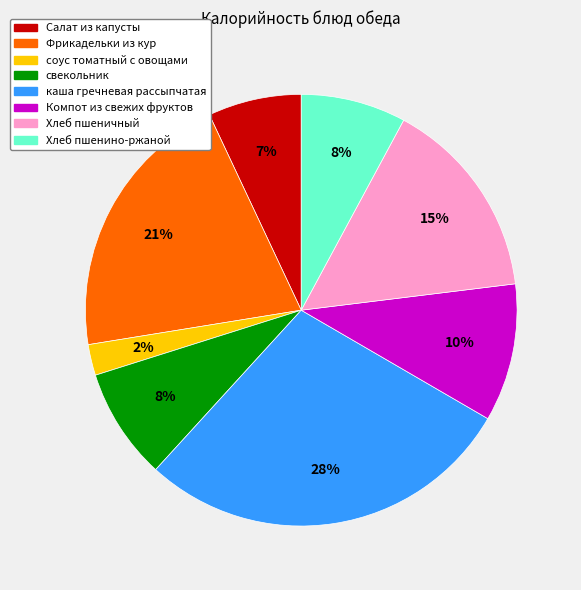

To the nearest percent, what percentage of the pie is свекольник?

8%